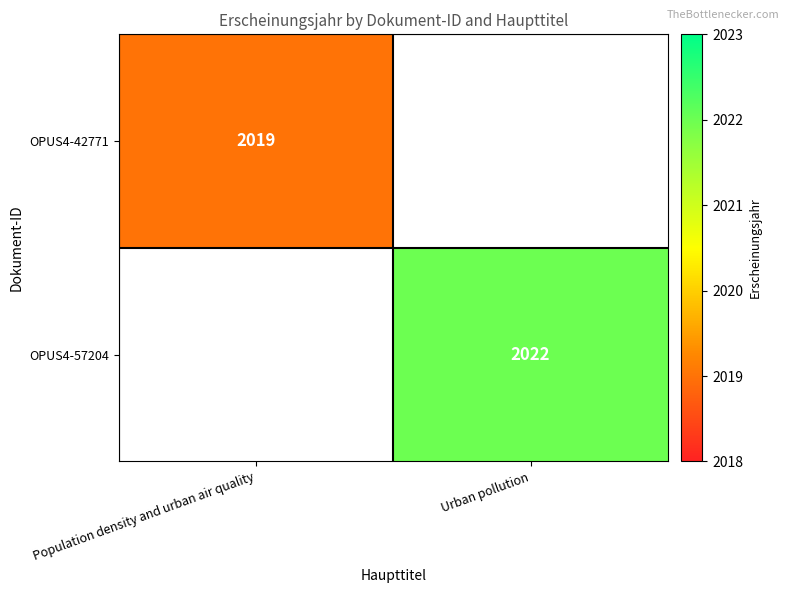

The value of OPUS4-57204 at Urban pollution is 2022. True or false?

True